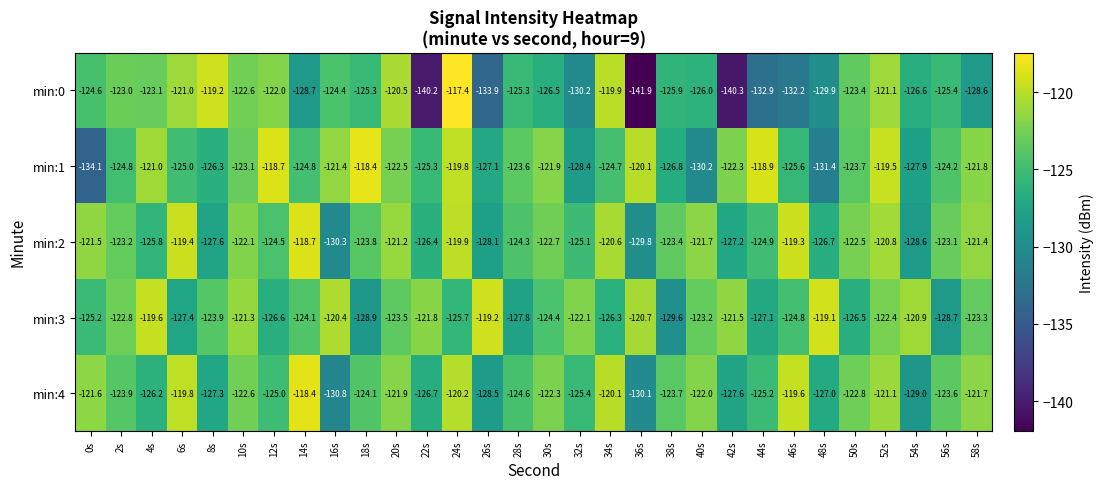

Is it true that min:0 equals -122.6 at 10s?

True